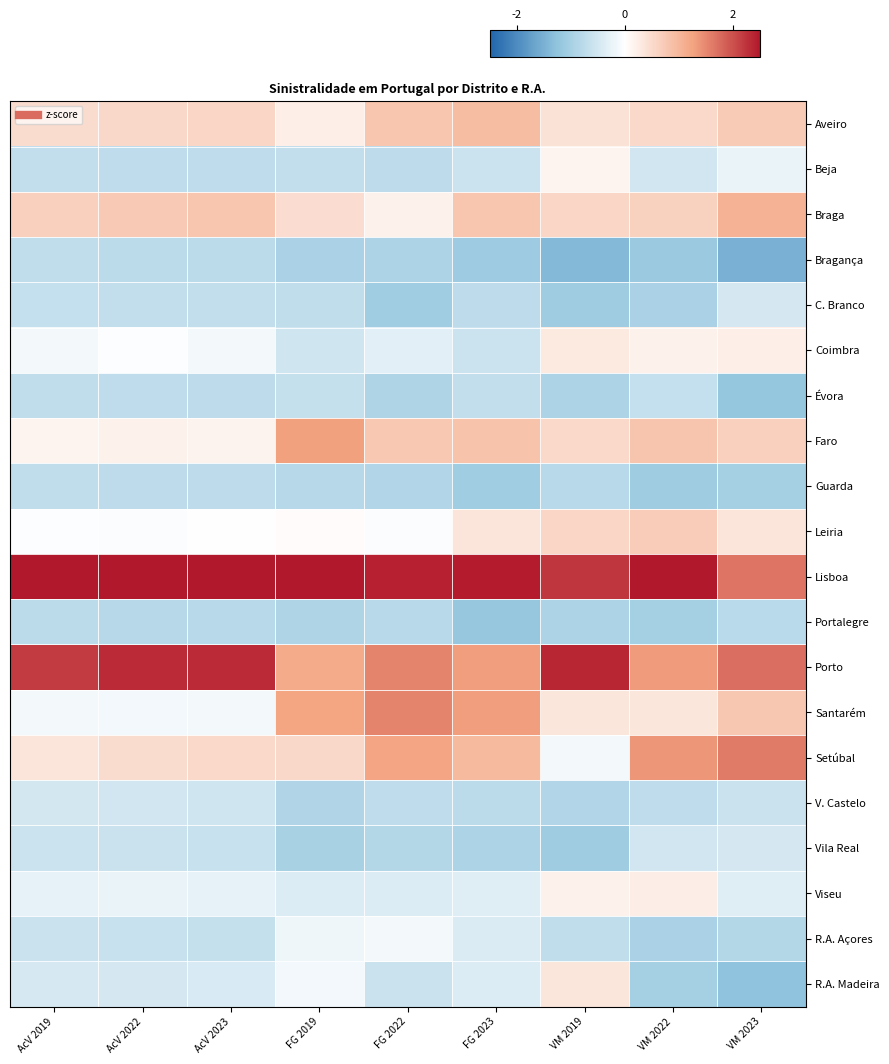

Between AcV 2023 and VM 2022, which series saw the biggest shift?

Porto